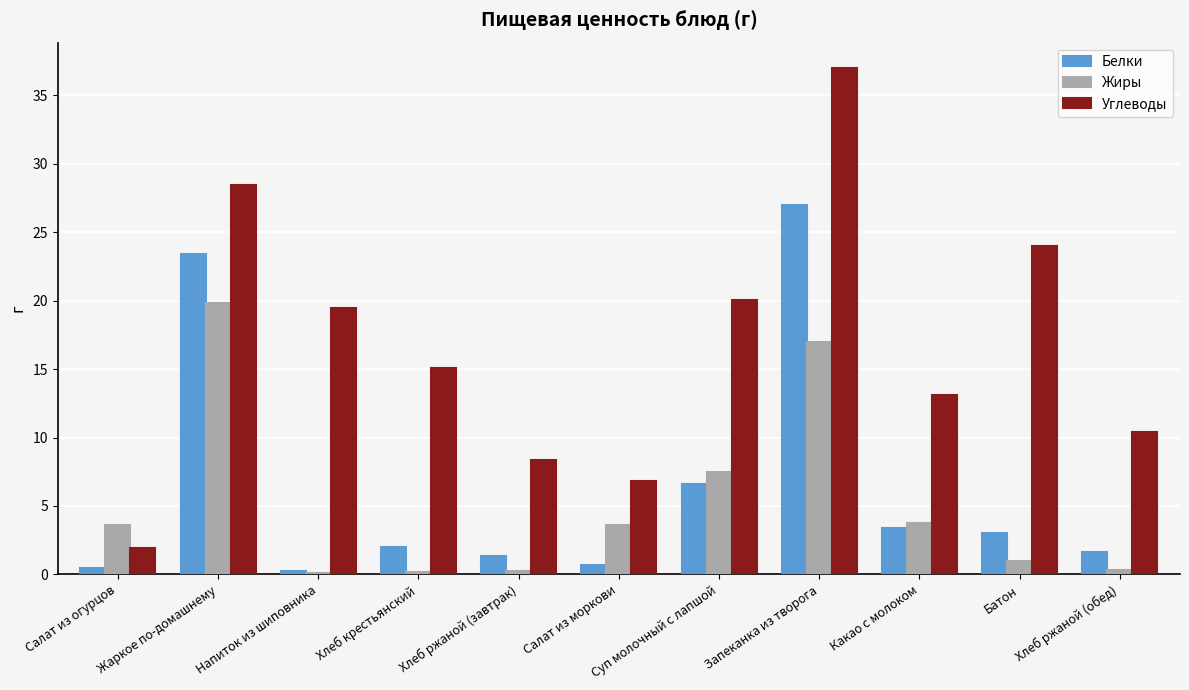

At which label does Жиры first exceed 3?

Салат из огурцов